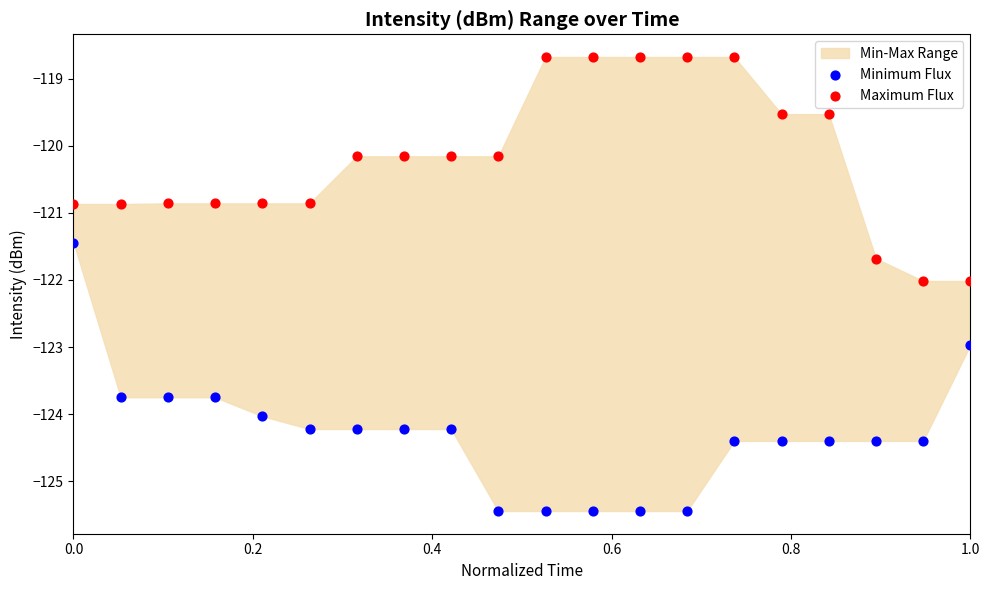

Which series has the largest Y range (max minus min)?

Minimum Flux